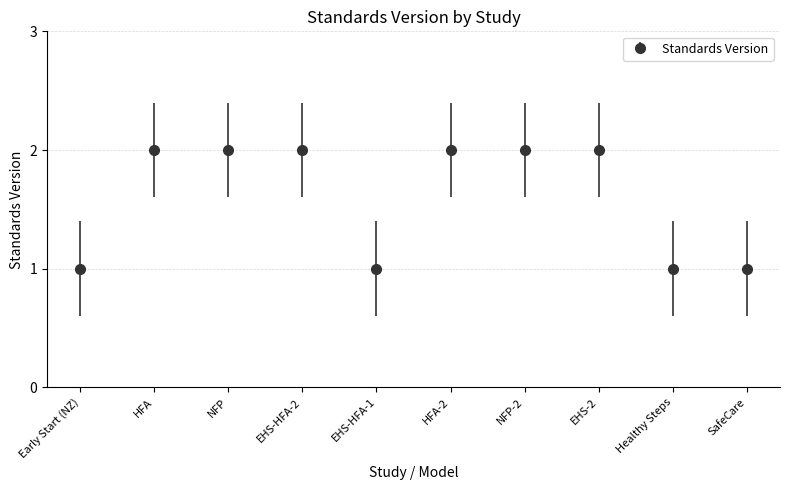

What is the greatest value displayed?

2